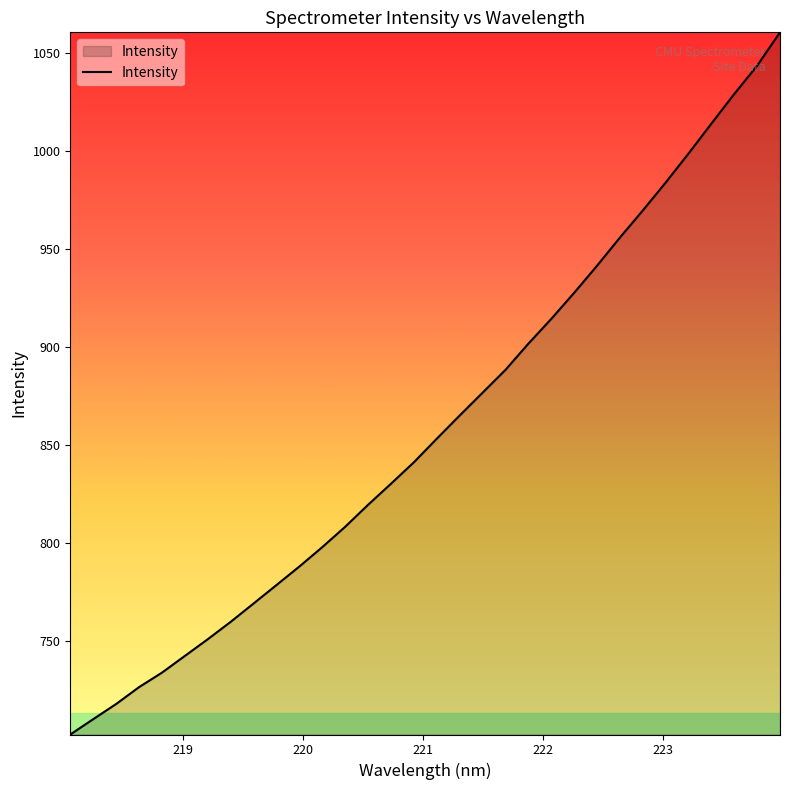

What is the maximum value shown in the chart?

1060.3